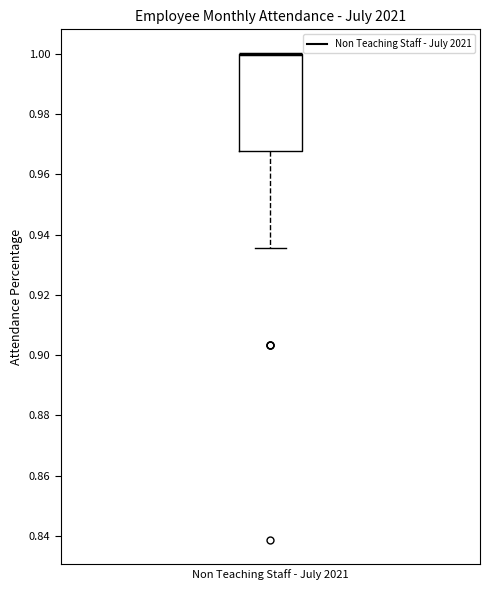

Where is the lower edge of the box for Non Teaching Staff - July 2021 on the y-axis? The values are not printed on the chart, so give them approximately, as read against the axis.

0.968